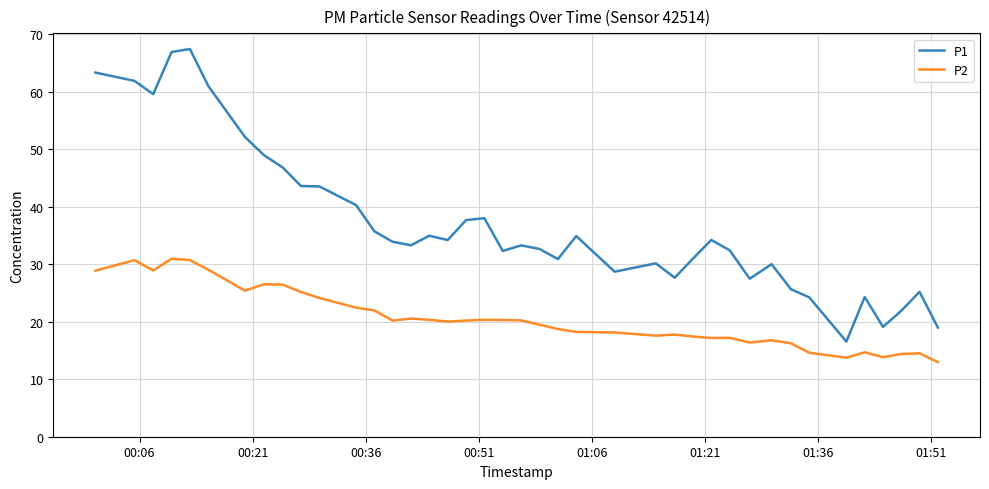

List the series in order of their overall mean, highest first.

P1, P2